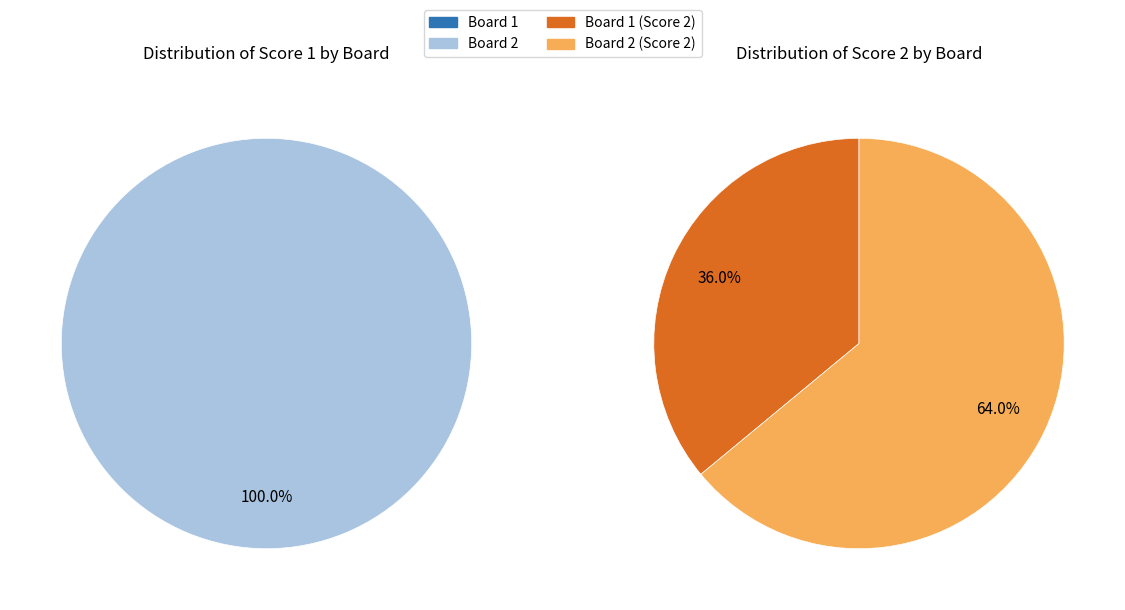

To the nearest percent, what percentage of the pie is Board 2?

64%